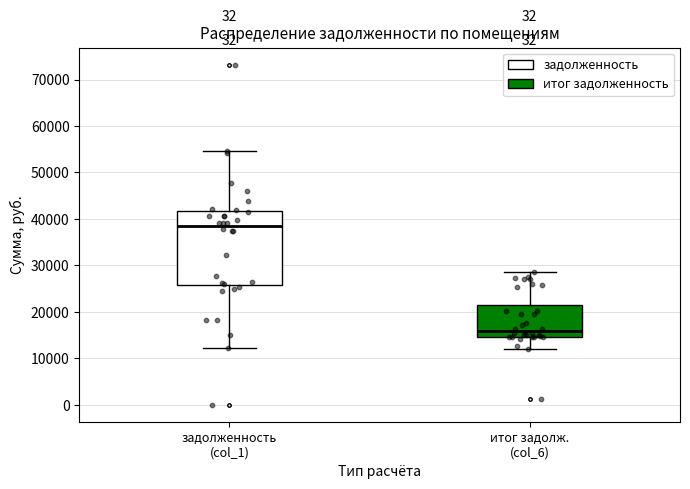

Where does the lower whisker of the box for итог задолж. (col_6) end on the y-axis? The values are not printed on the chart, so give them approximately, as read against the axis.

12000